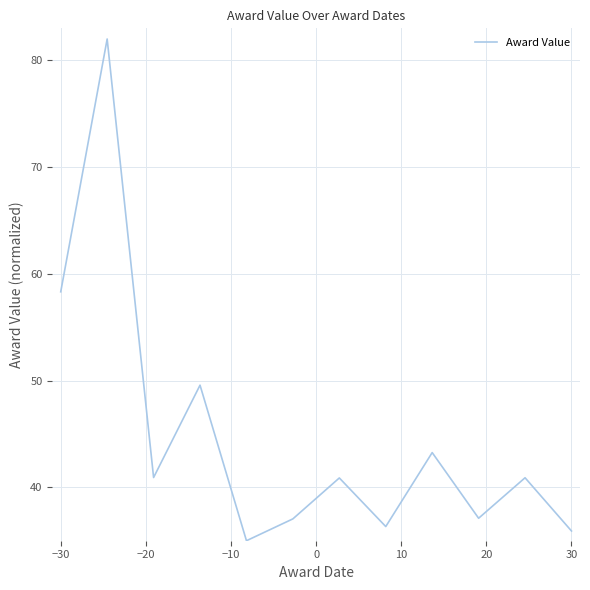

What is the maximum value shown in the chart?

82.0